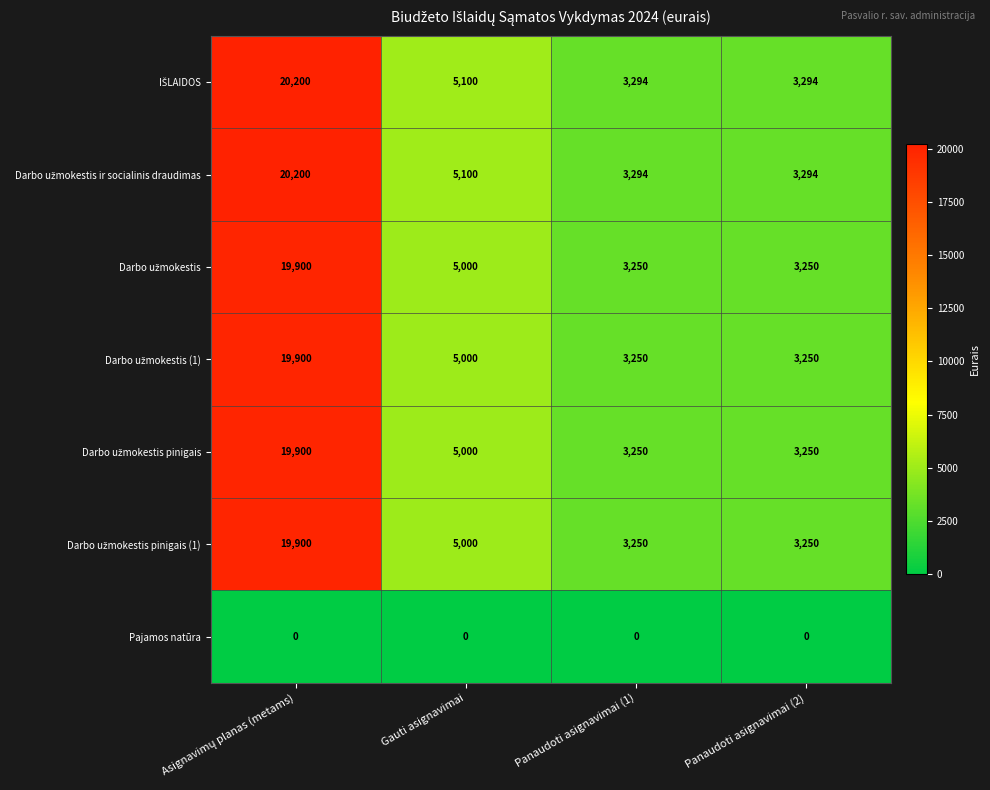

What is the maximum value shown in the chart?

20200